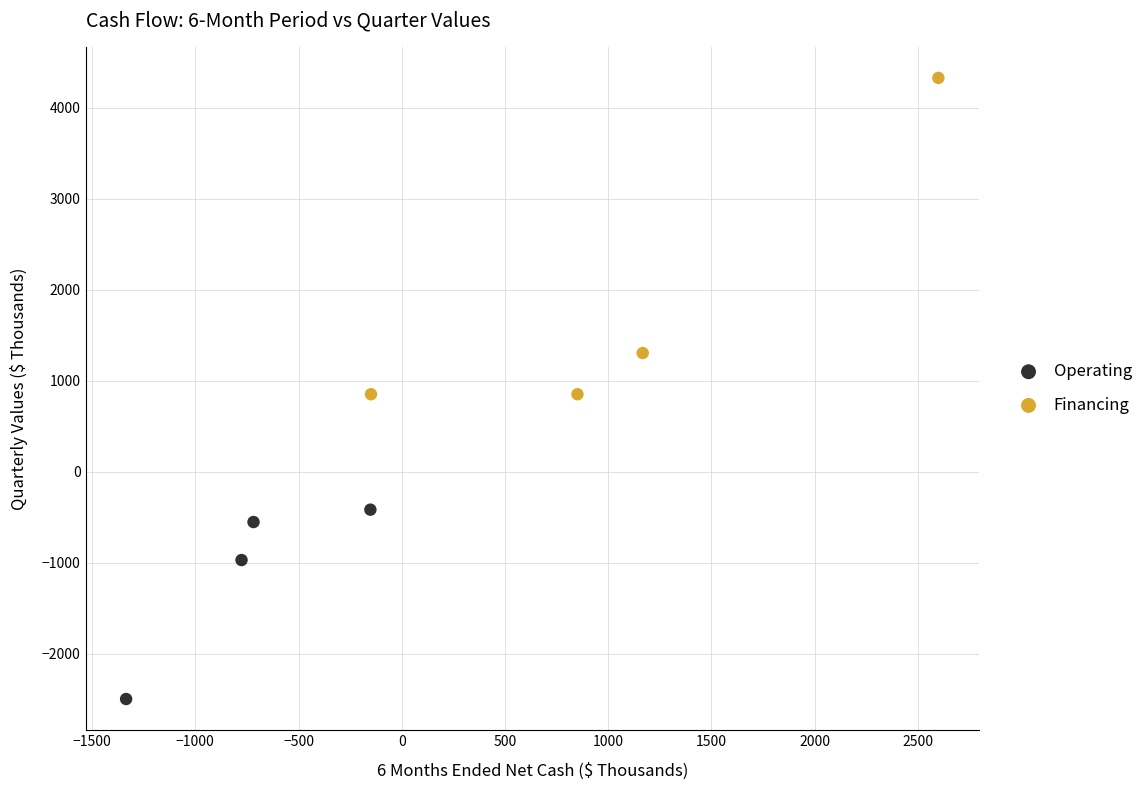

Which series has the widest spread of Y values?

Financing